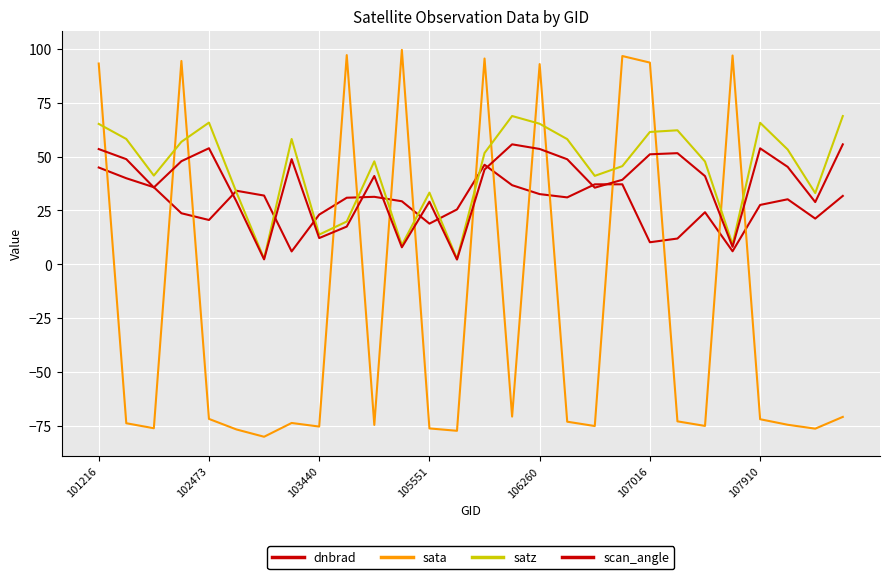

How many lines are shown in the chart?

4